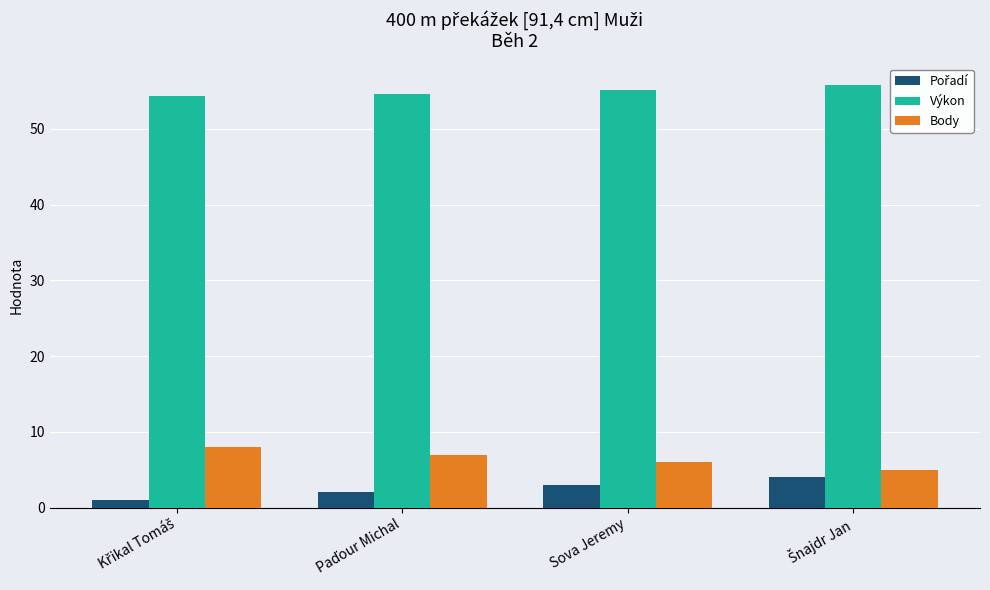

What is the greatest value displayed?

55.8